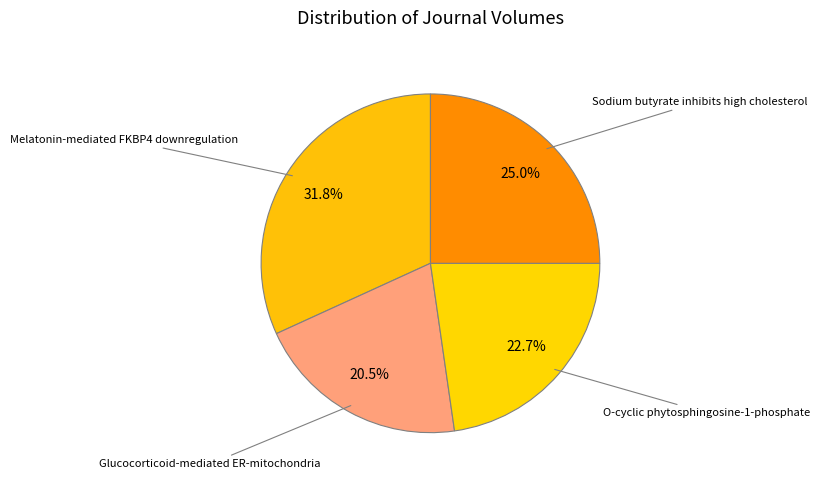

Rank the categories by value from lowest to highest.

Glucocorticoid-mediated ER-mitochondria, O-cyclic phytosphingosine-1-phosphate, Sodium butyrate inhibits high cholesterol, Melatonin-mediated FKBP4 downregulation